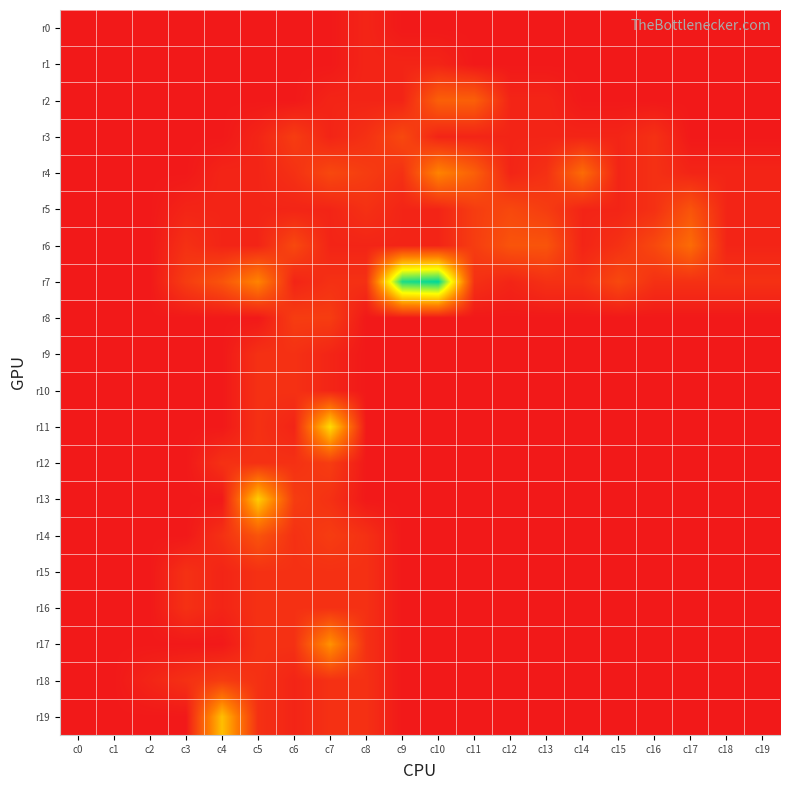

Which category has the highest value across all series?

c10